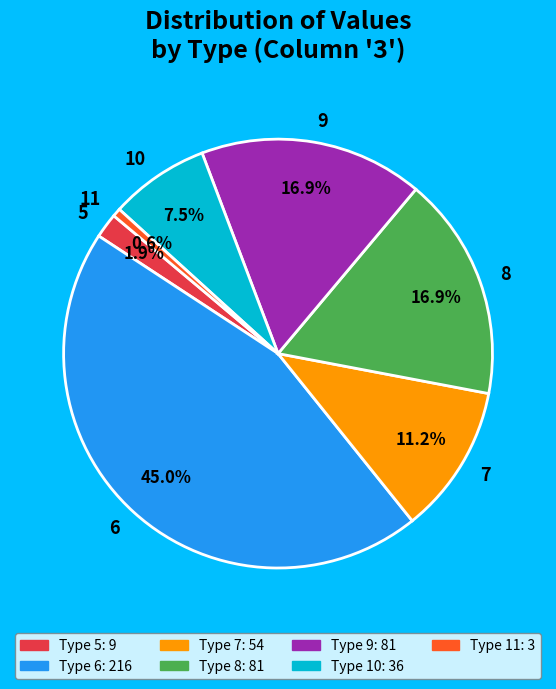

What is the ratio of the value at 6 to the value at 7?

4.0